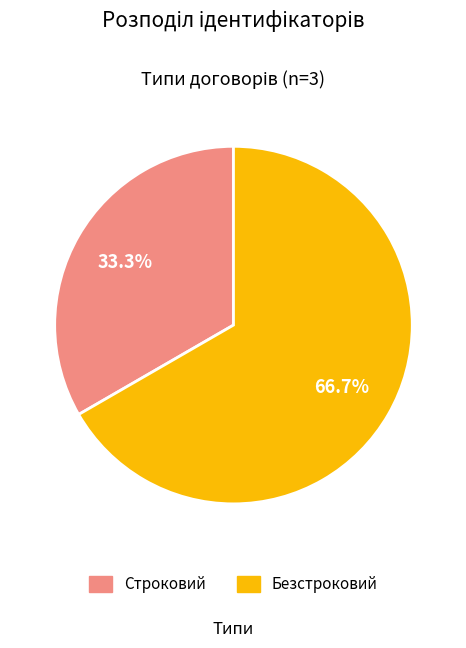

Is it true that Безстроковий is 67% of the pie?

True